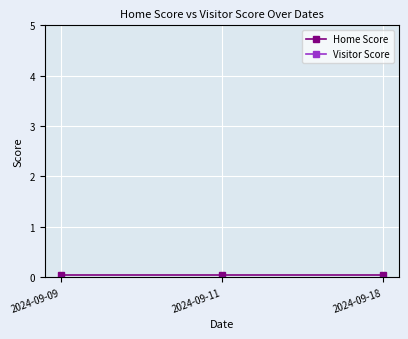

Reading right to left, what are all the values shown in this chart?

Home Score: 0.1	0.1	0.1
Visitor Score: -0.1	-0.1	-0.1